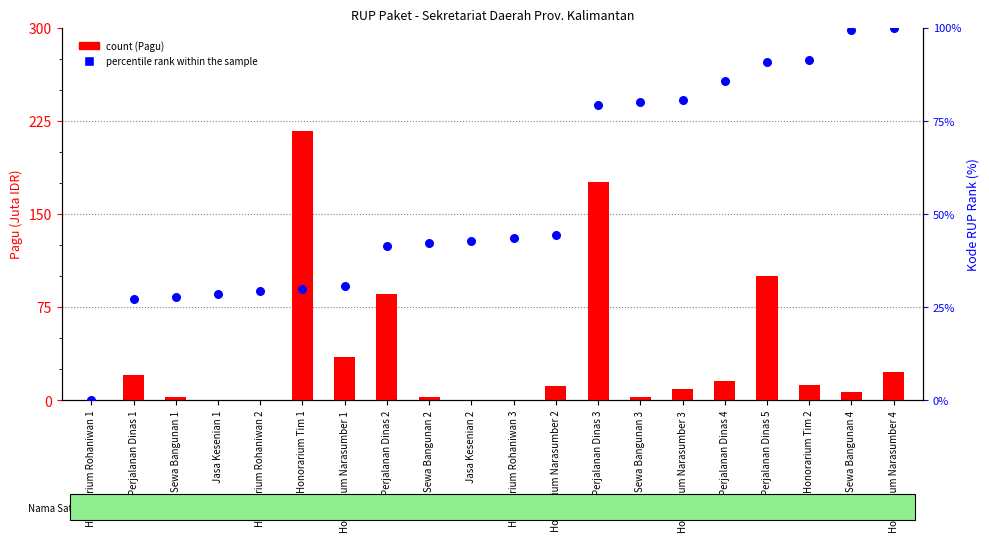

At how many categories does at least one series exceed 197?

1